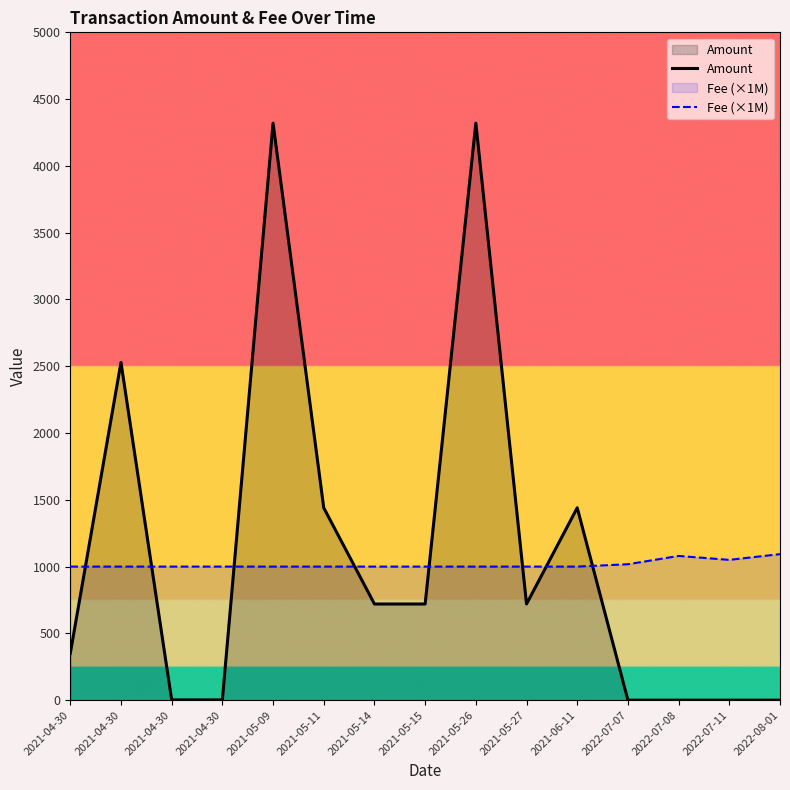

Which category has the highest value in the Amount series?

2021-05-26